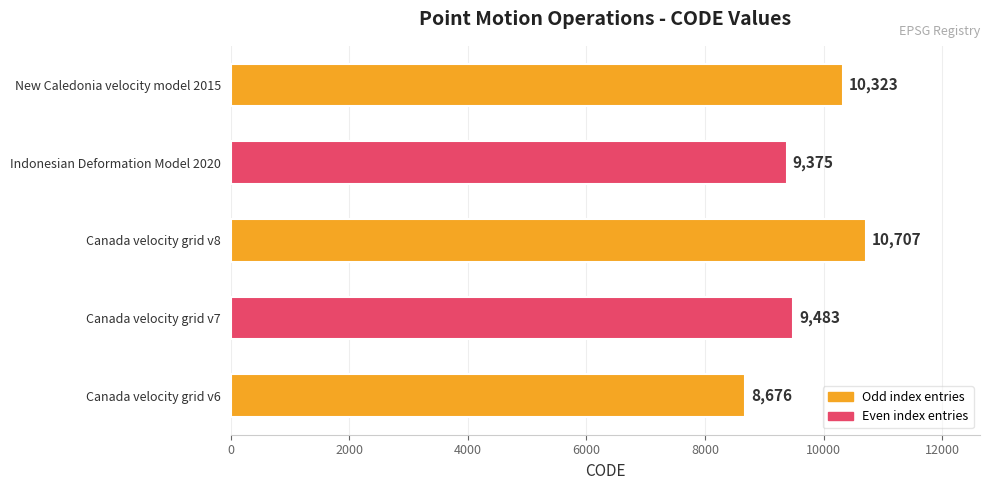

True or false: the data shows 6261 at Indonesian Deformation Model 2020.

False